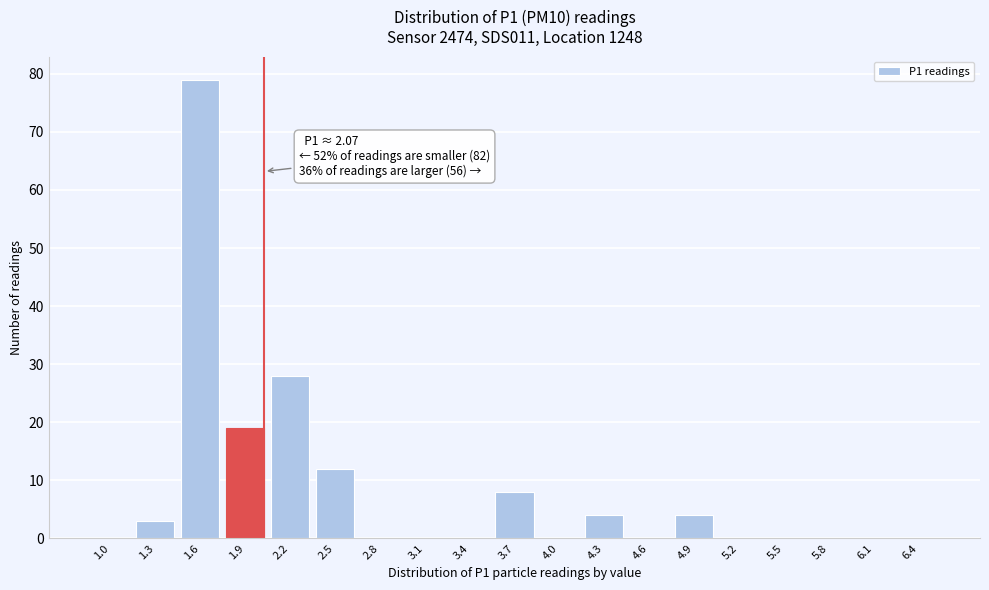

Reading right to left, extract all data points from this chart.

6.4=0	6.1=0	5.8=0	5.5=0	5.2=0	4.9=4	4.6=0	4.3=4	4.0=0	3.7=8	3.4=0	3.1=0	2.8=0	2.5=12	2.2=28	1.9=19	1.6=79	1.3=3	1.0=0